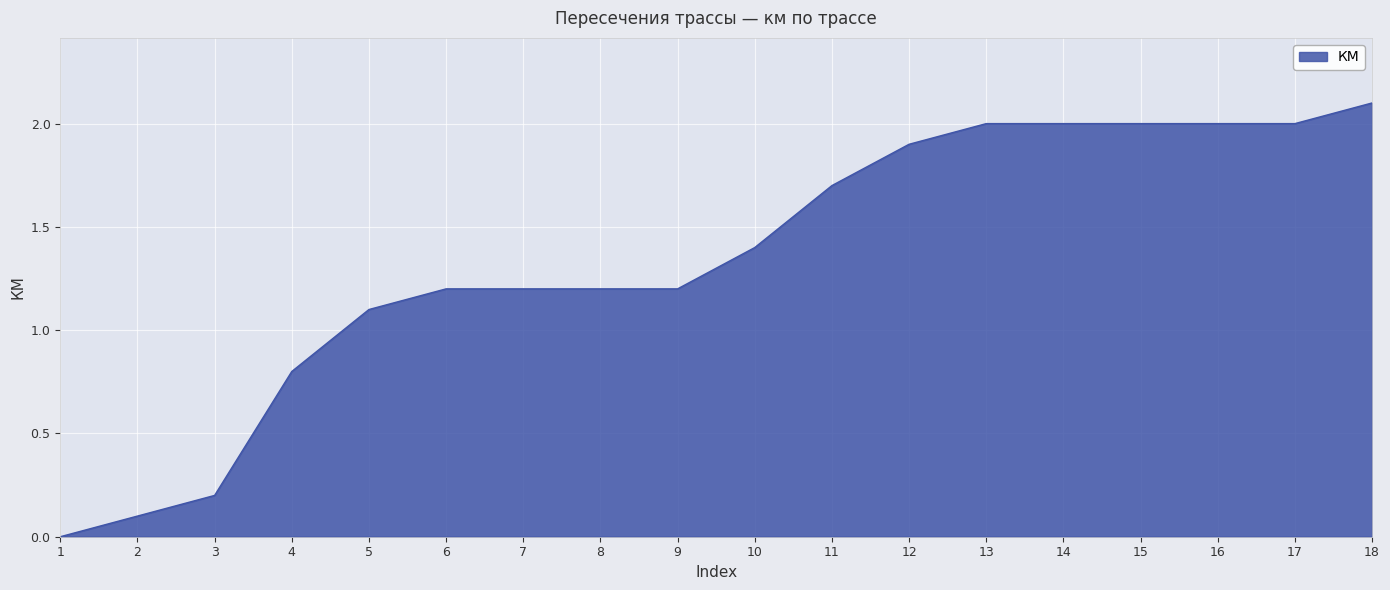

Is it true that the value at 3 is 0.1?

False